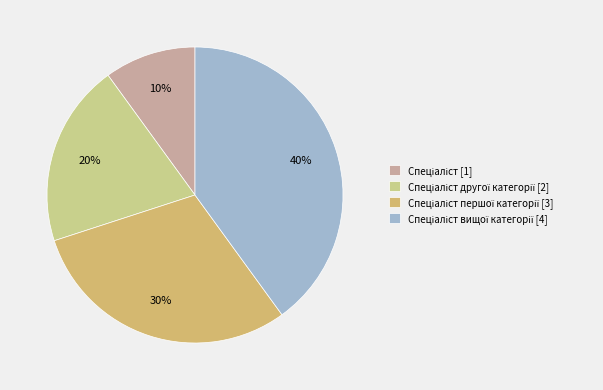

How many segments does this pie chart have?

4